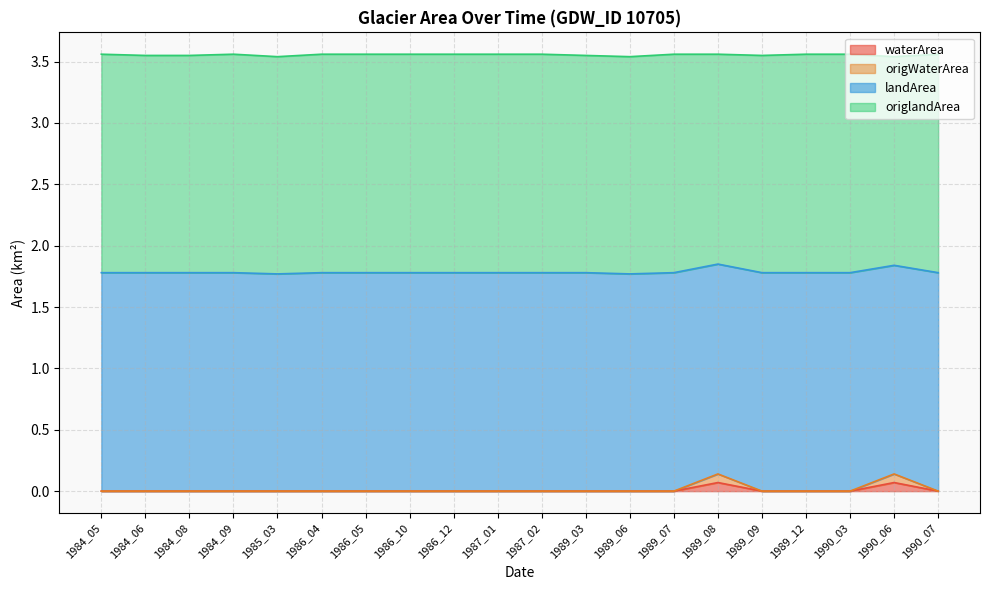

What is the difference between the second highest and second lowest values in the waterArea series?

0.1